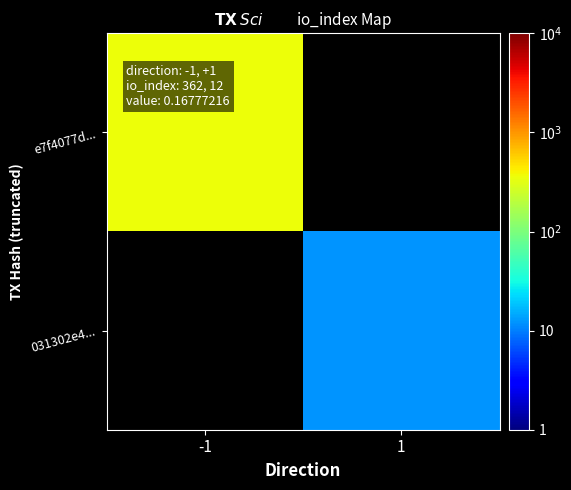

The 031302e4... series shows 21.4 at 1. True or false?

False